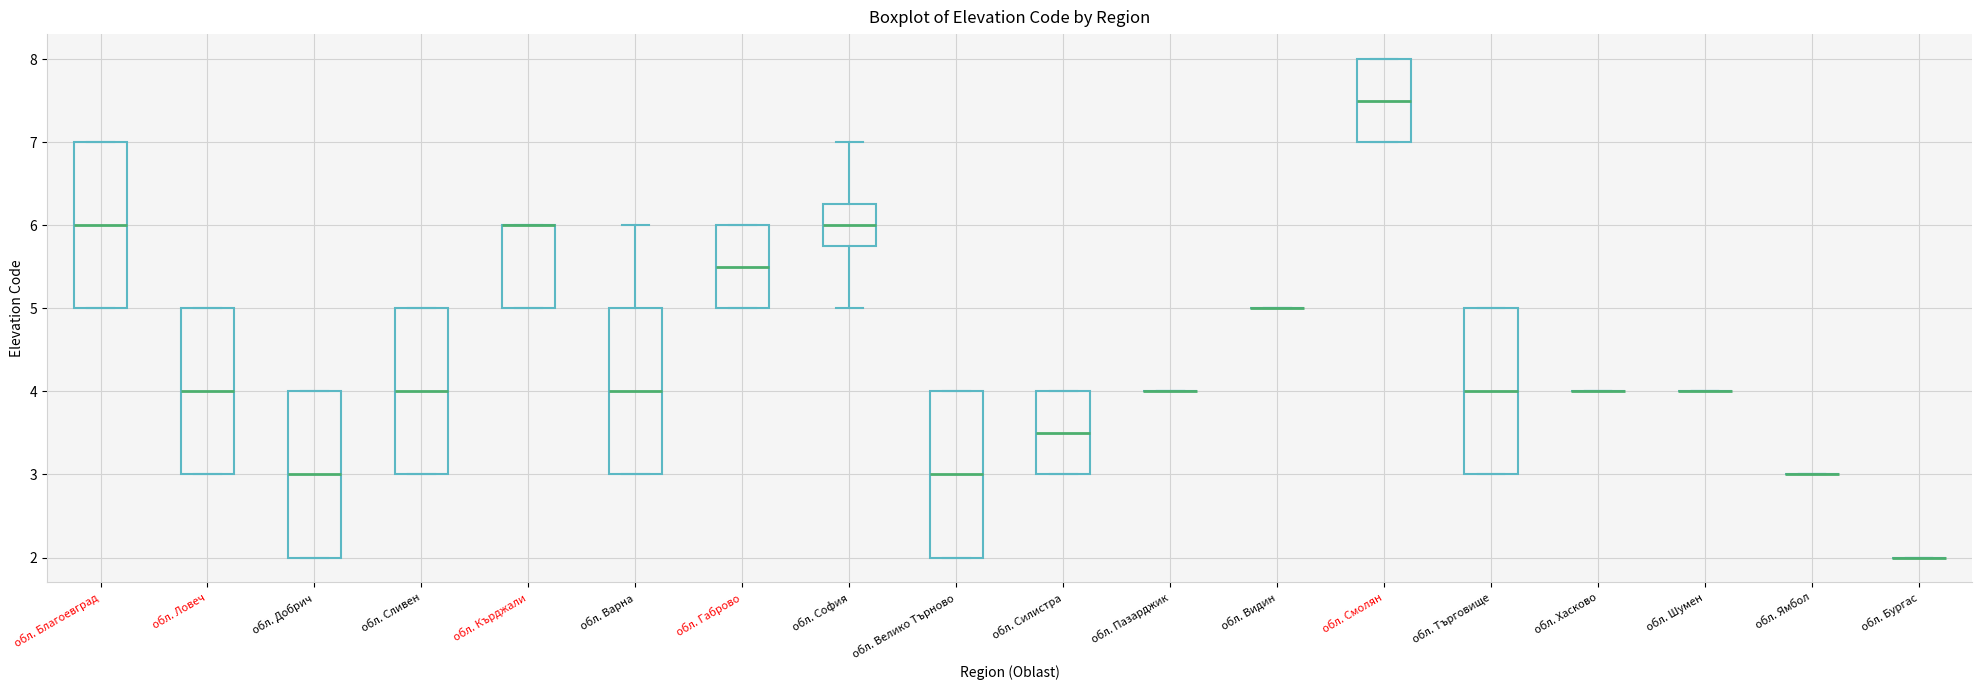

Reading left to right, read every box against the y-axis: the position of its median line, the range the box covers, and the ends of its whiskers. The values are not printed on the chart, so give them approximately, as read against the axis.

обл. Благоевград: median 6.0, box 5.0 to 7.0, whiskers 5.0 to 7.0
обл. Ловеч: median 4.0, box 3.0 to 5.0, whiskers 3.0 to 5.0
обл. Добрич: median 3.0, box 2.0 to 4.0, whiskers 2.0 to 4.0
обл. Сливен: median 4.0, box 3.0 to 5.0, whiskers 3.0 to 5.0
обл. Кърджали: median 6.0 (drawn on the box's upper edge), box 5.0 to 6.0, whiskers 5.0 to 6.0
обл. Варна: median 4.0, box 3.0 to 5.0, whiskers 3.0 to 6.0
обл. Габрово: median 5.5, box 5.0 to 6.0, whiskers 5.0 to 6.0
обл. София: median 6.0, box 5.8 to 6.3, whiskers 5.0 to 7.0
обл. Велико Търново: median 3.0, box 2.0 to 4.0, whiskers 2.0 to 4.0
обл. Силистра: median 3.5, box 3.0 to 4.0, whiskers 3.0 to 4.0
обл. Пазарджик: box collapsed to a line at 4.0, whiskers 4.0 to 4.0
обл. Видин: box collapsed to a line at 5.0, whiskers 5.0 to 5.0
обл. Смолян: median 7.5, box 7.0 to 8.0, whiskers 7.0 to 8.0
обл. Търговище: median 4.0, box 3.0 to 5.0, whiskers 3.0 to 5.0
обл. Хасково: box collapsed to a line at 4.0, whiskers 4.0 to 4.0
обл. Шумен: box collapsed to a line at 4.0, whiskers 4.0 to 4.0
обл. Ямбол: box collapsed to a line at 3.0, whiskers 3.0 to 3.0
обл. Бургас: box collapsed to a line at 2.0, whiskers 2.0 to 2.0